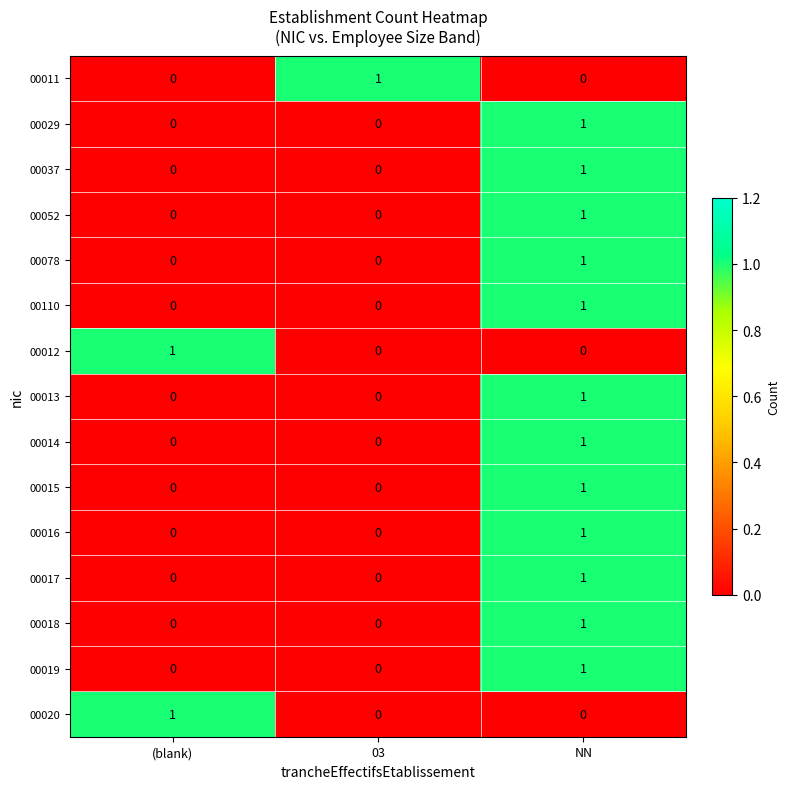

Count the 00014 values in the range 0 to 1.

3